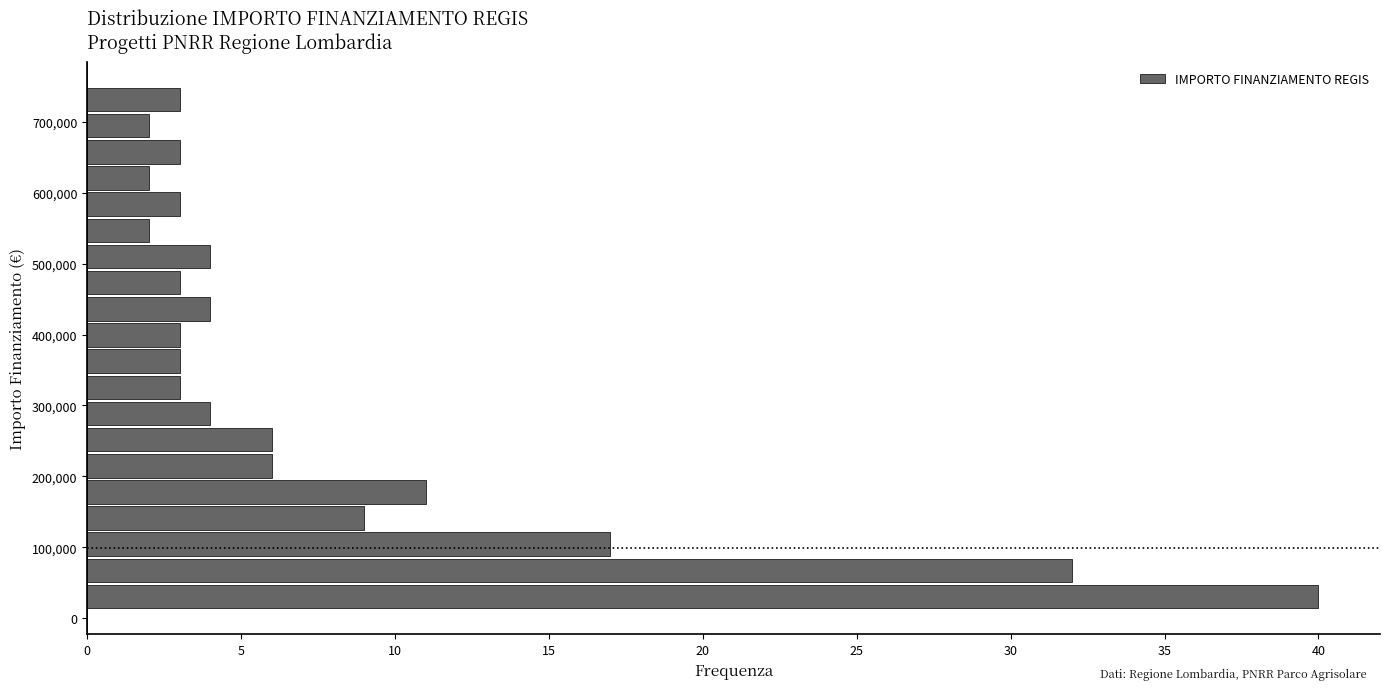

Around what value on the y-axis is the longest bar? Give the approximate position of its centre, as read against the axis.

30000